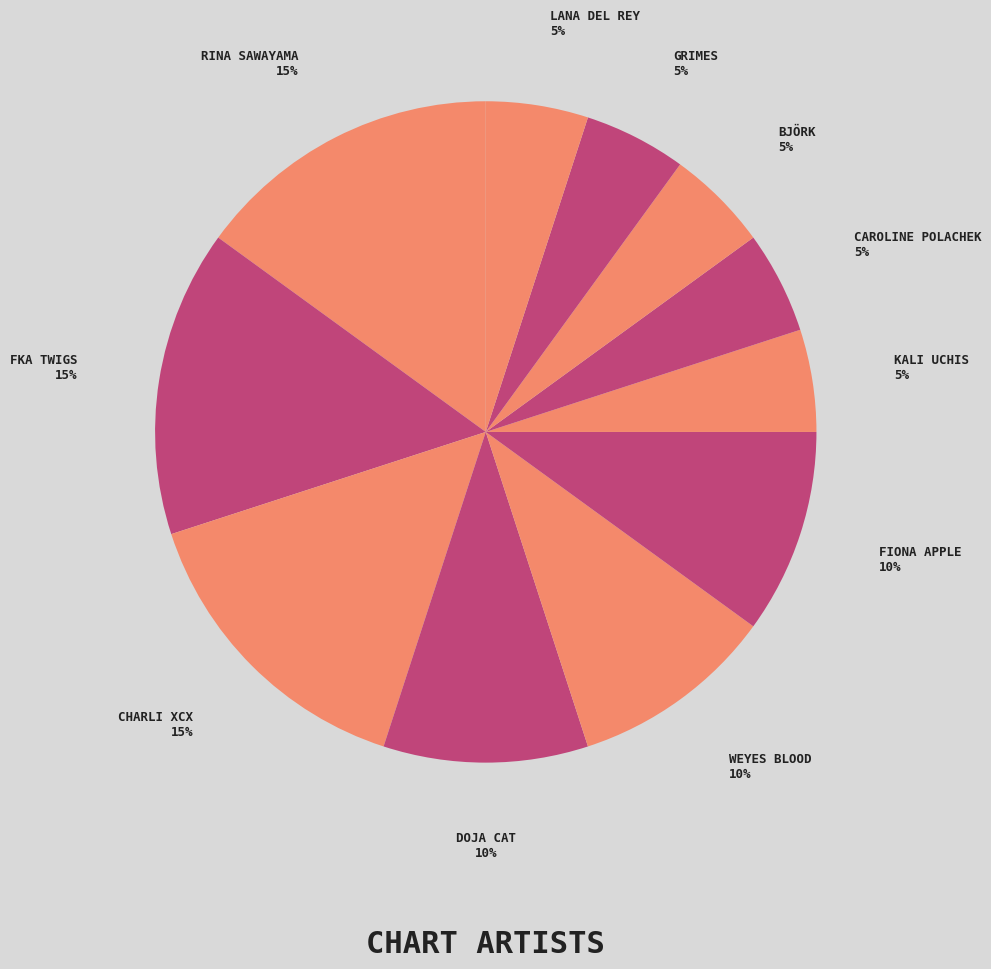

Rank the categories by value from highest to lowest.

Rina Sawayama, FKA twigs, Charli XCX, Doja Cat, Weyes Blood, Fiona Apple, Kali Uchis, Caroline Polachek, Björk, Grimes, Lana Del Rey